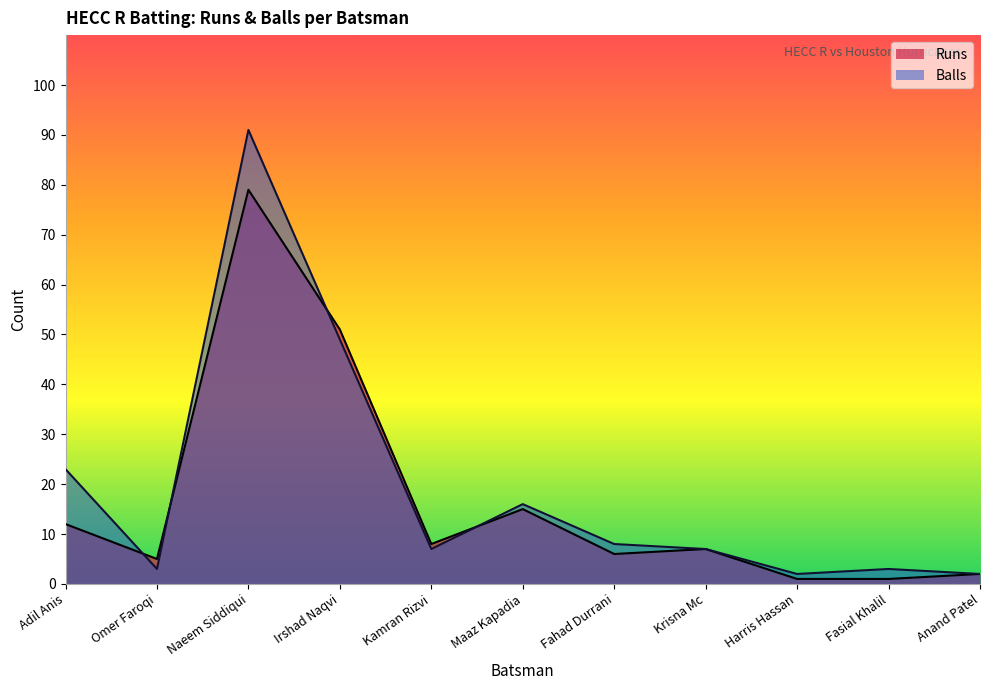

What is the sum of the Balls values at Harris Hassan and Anand Patel?

4